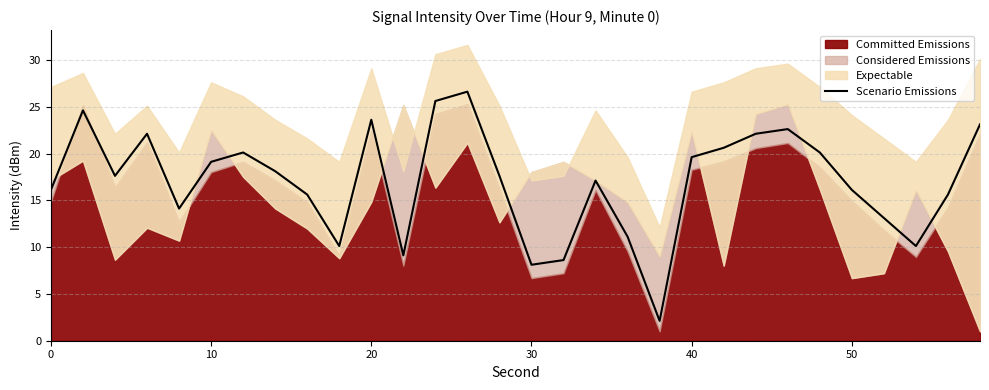

How many data points are less than 17?

13